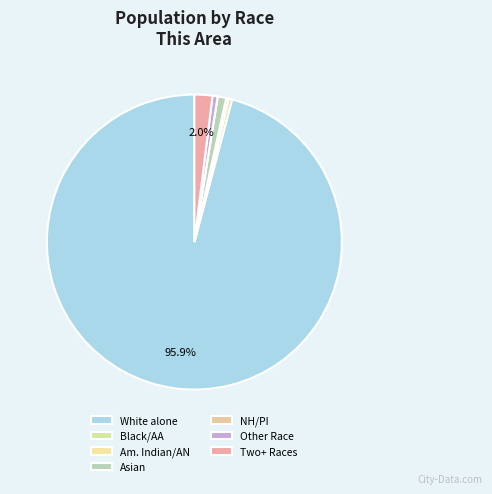

Does any single category account for the majority?

Yes